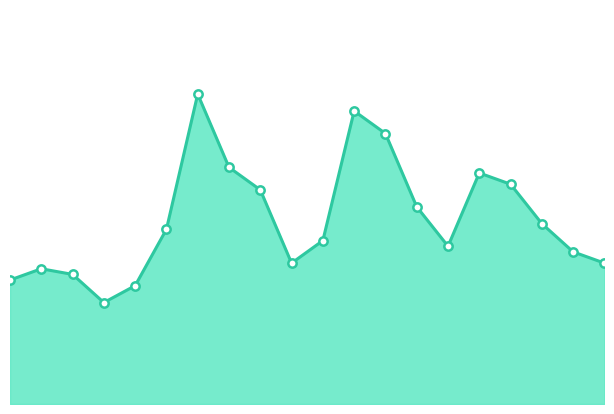

Does the chart have visible grid lines?

No